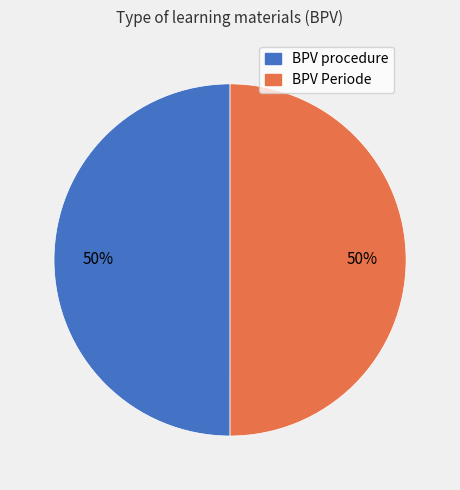

Combined, do BPV Periode and BPV procedure account for over 50%?

Yes